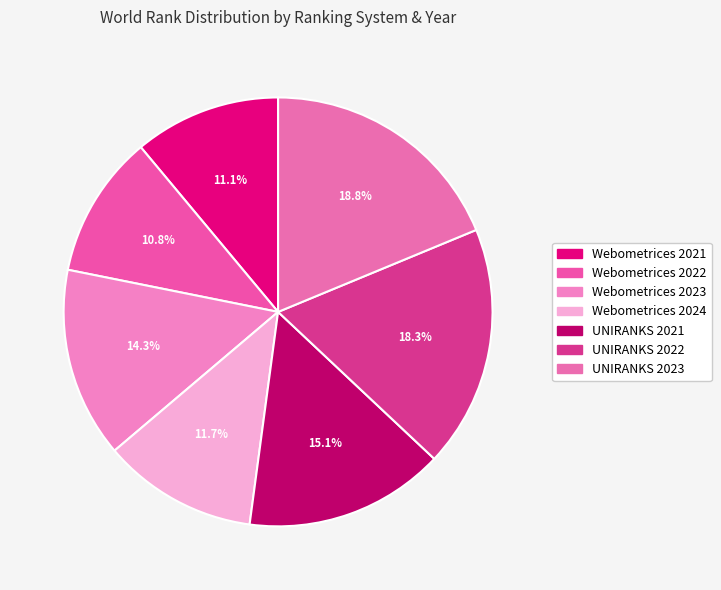

To the nearest percent, what is the average slice percentage?

14%